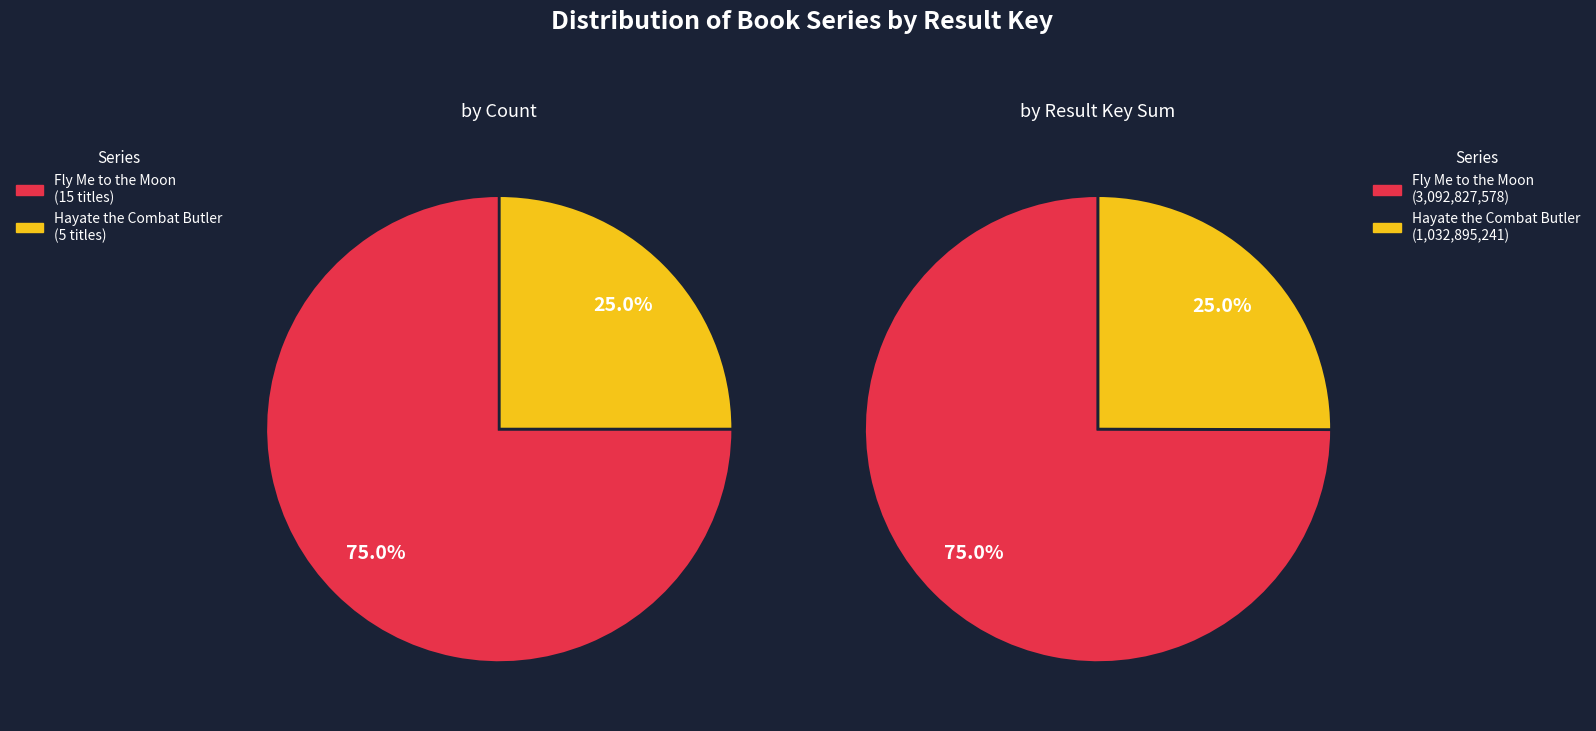

The Fly Me Vol. 12 slice represents 1% of the pie. True or false?

False